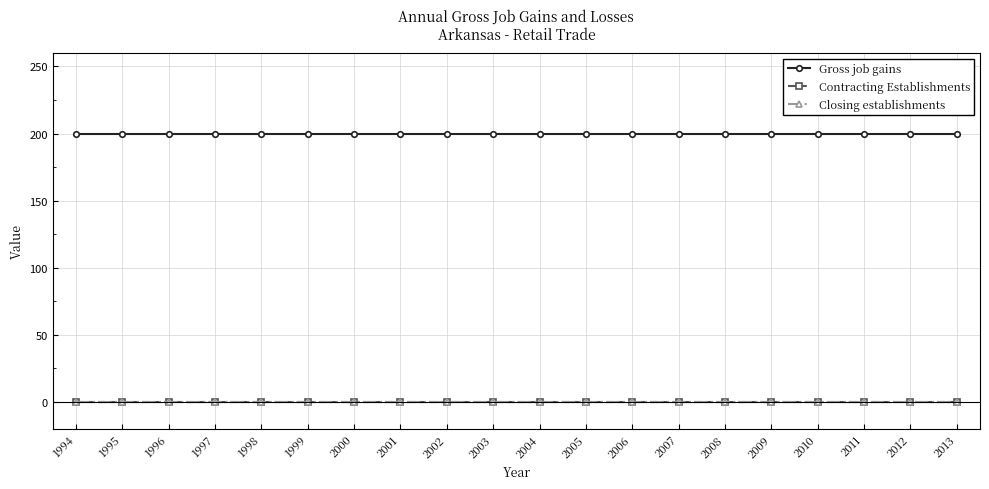

True or false: Contracting Establishments and Closing establishments cross at least once.

False